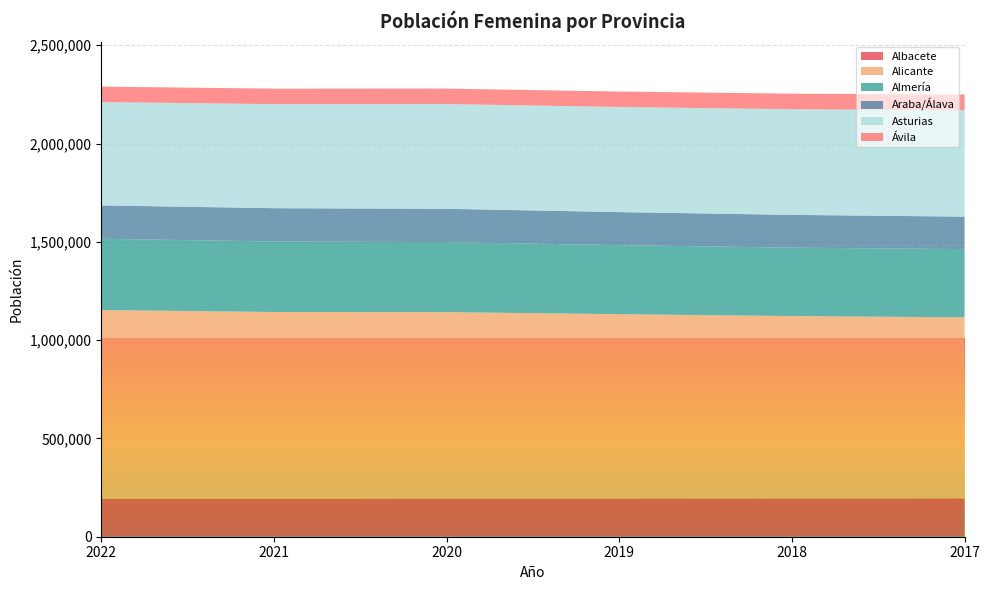

Reading left to right, transcribe all the data shown in this chart.

Albacete: 2022=192764	2021=193259	2020=194189	2019=194256	2018=194628	2017=195289
Alicante: 2022=960233	2021=949744	2020=948032	2019=937768	2018=927722	2017=920621
Almería: 2022=362479	2021=358656	2020=356387	2019=351119	2018=348021	2017=346996
Araba/Álava: 2022=169827	2021=169374	2020=169416	2019=168050	2018=166693	2017=165220
Asturias: 2022=525552	2021=529127	2020=532718	2019=534663	2018=537506	2017=541049
Ávila: 2022=78698	2021=78859	2020=78555	2019=78569	2018=78960	2017=80026